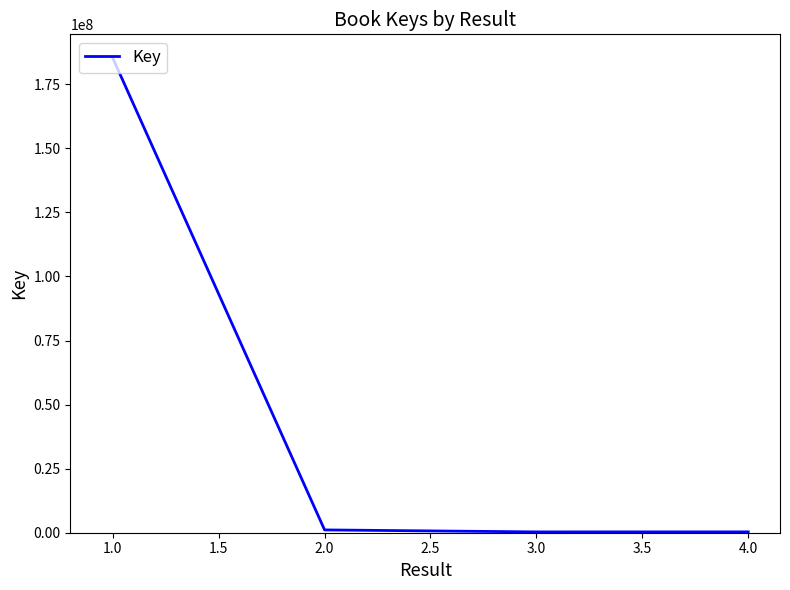

Where does the data first go above 1094406?

1.0